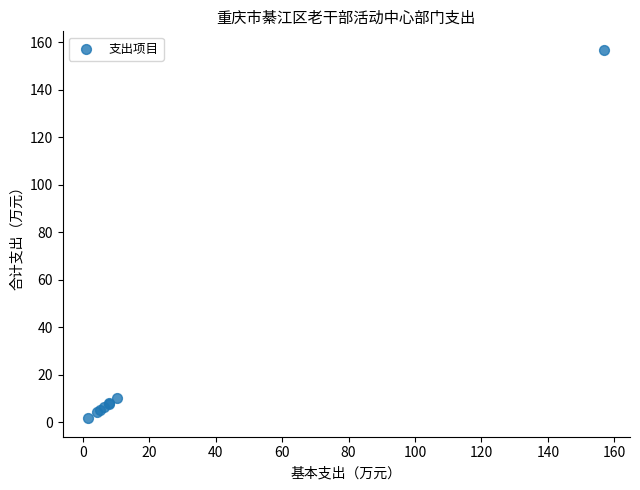

What Y value in the scatter plot is closest to 79?

10.4